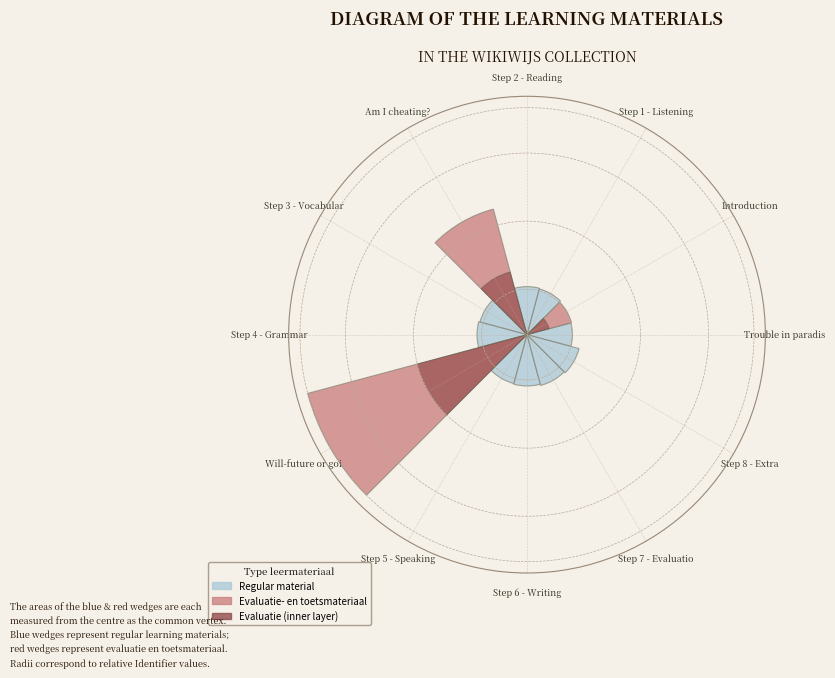

What is the difference between the values at Step 4 - Grammar and Will-future or goi?

0.8